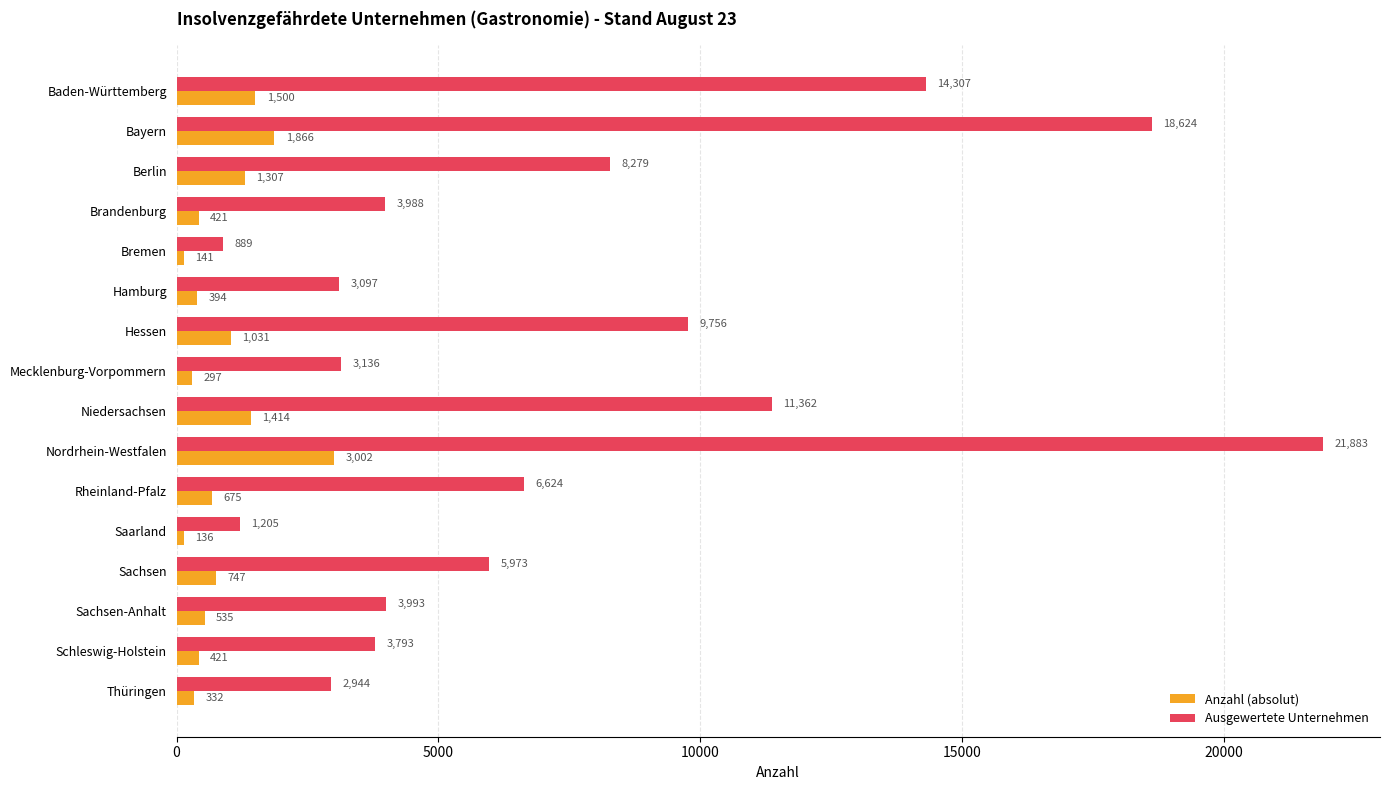

Which category has the highest value in the Ausgewertete Unternehmen series?

Nordrhein-Westfalen